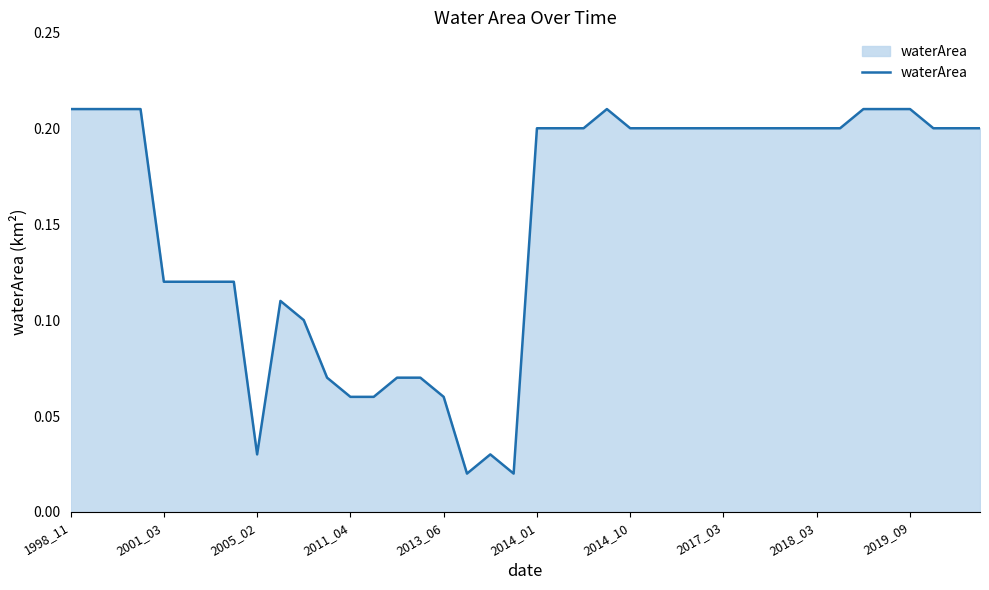

What is the difference between the maximum and minimum values?

0.2